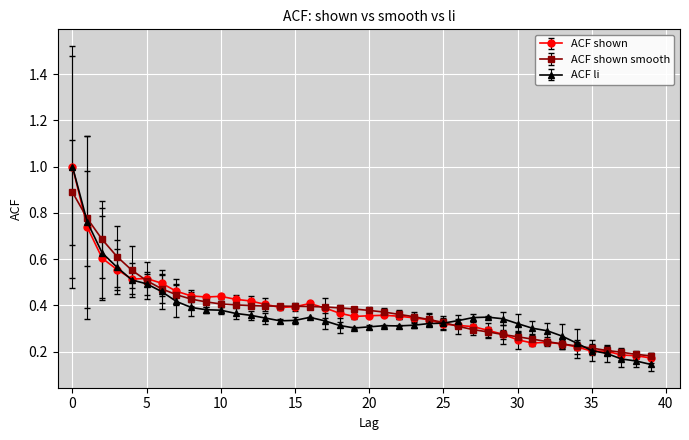

What is the maximum value shown in the chart?

1.0